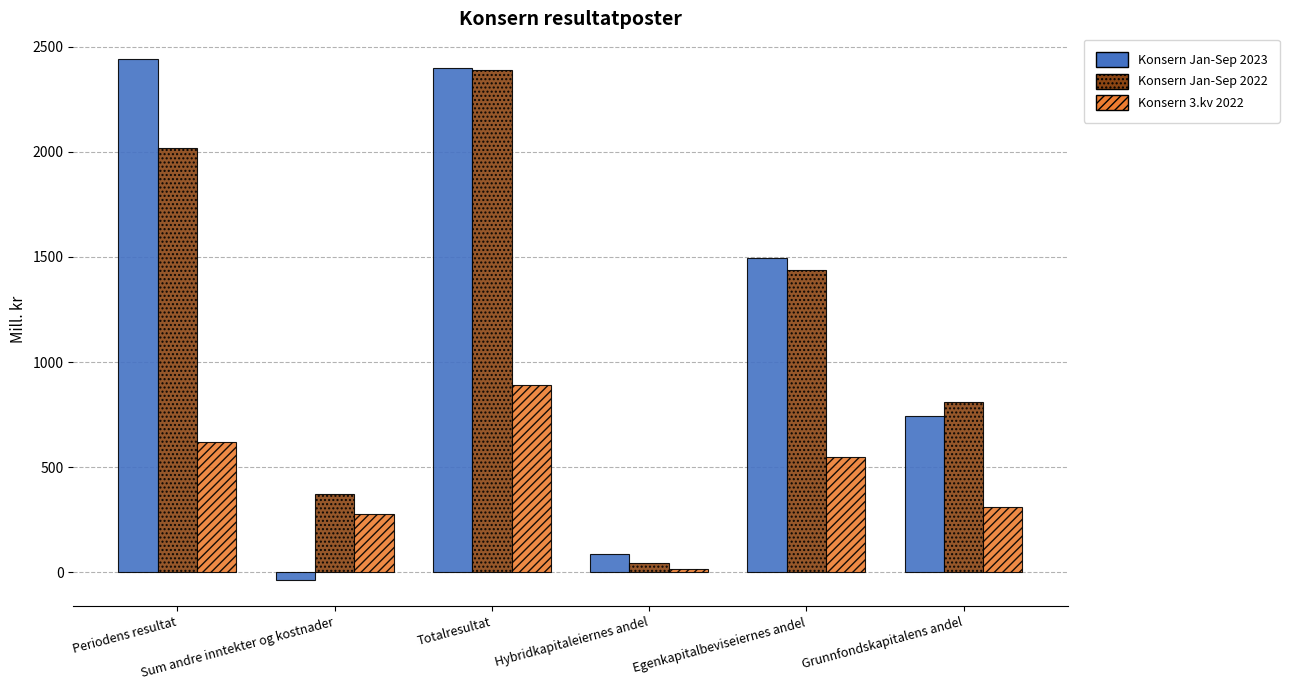

What is the highest value of the Konsern Jan-Sep 2022 series?

2389